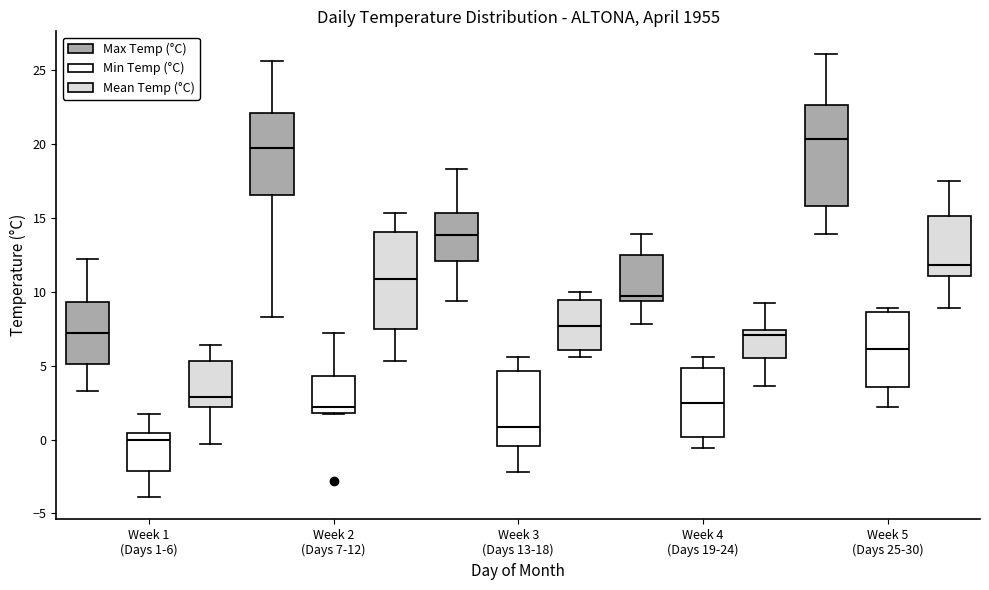

Where does the lower whisker of the box for Week 5 (Days 25-30) (Min Temp (°C)) end on the y-axis? The values are not printed on the chart, so give them approximately, as read against the axis.

2.0